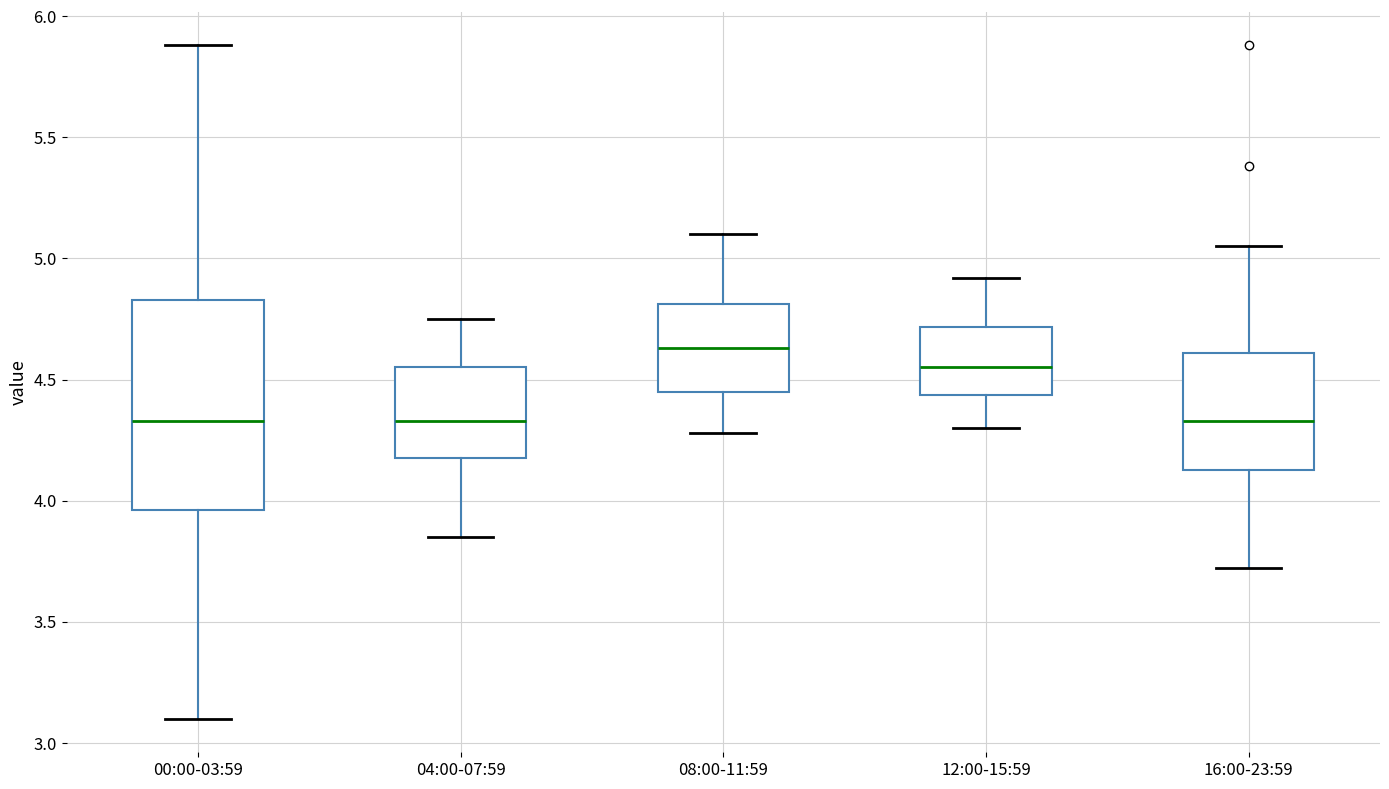

Reading left to right, read every box against the y-axis: the position of its median line, the range the box covers, and the ends of its whiskers. The values are not printed on the chart, so give them approximately, as read against the axis.

00:00-03:59: median 4.35, box 3.95 to 4.85, whiskers 3.10 to 5.90
04:00-07:59: median 4.35, box 4.20 to 4.55, whiskers 3.85 to 4.75
08:00-11:59: median 4.65, box 4.45 to 4.80, whiskers 4.30 to 5.10
12:00-15:59: median 4.55, box 4.45 to 4.70, whiskers 4.30 to 4.90
16:00-23:59: median 4.35, box 4.15 to 4.60, whiskers 3.70 to 5.05